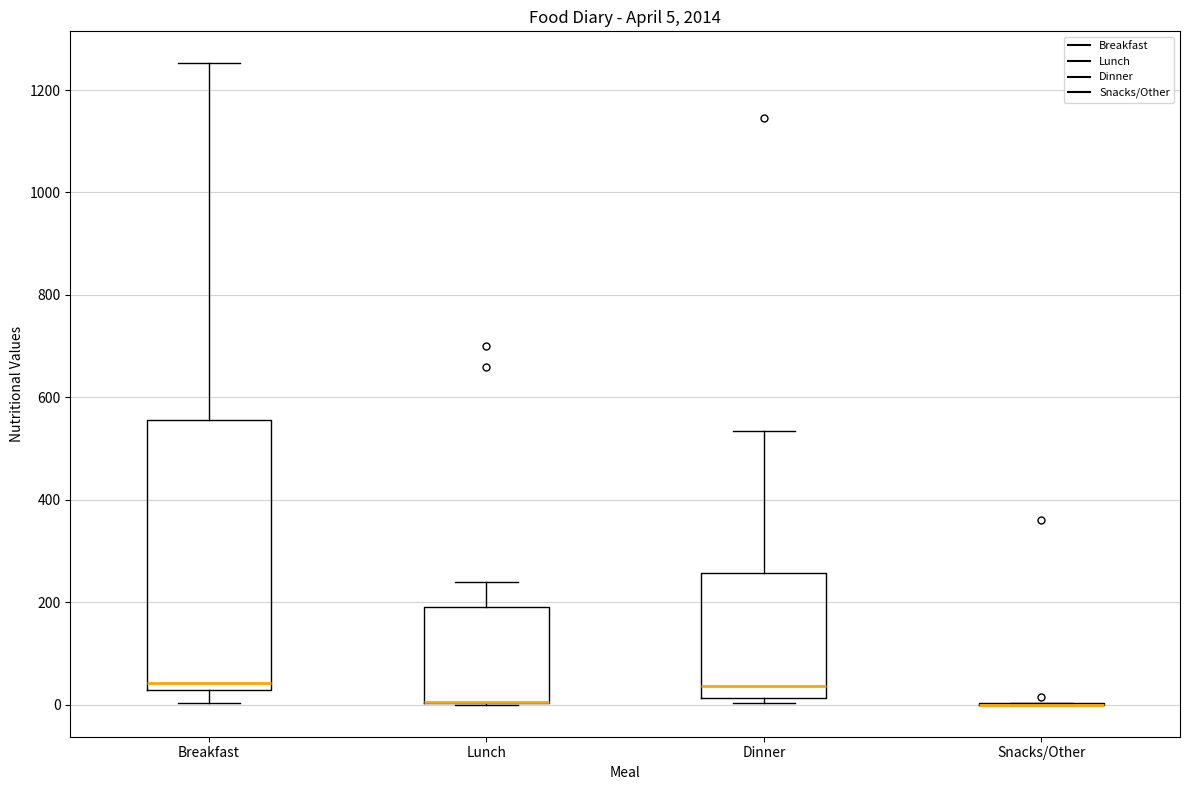

Which box is the tallest, from its lower edge to its upper edge?

Breakfast